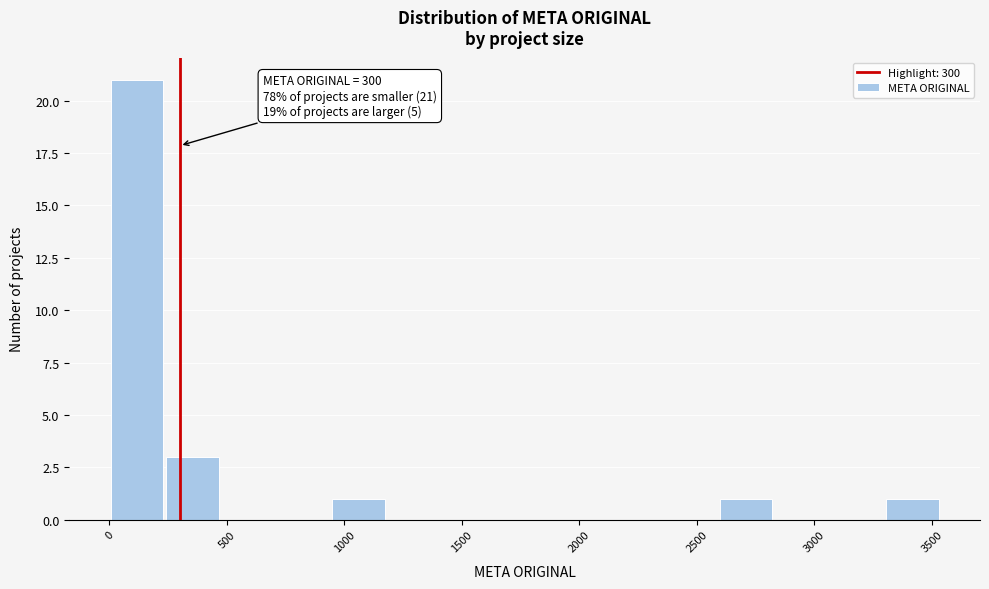

Which range on the x-axis has the tallest bar?

0 to 250